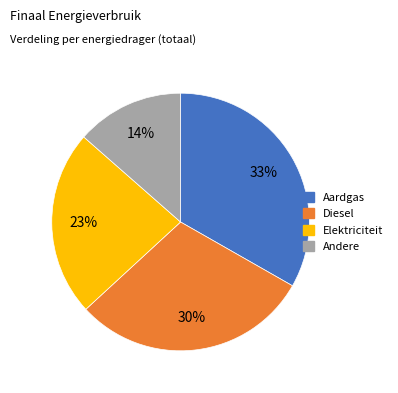

Does any single category account for the majority?

No